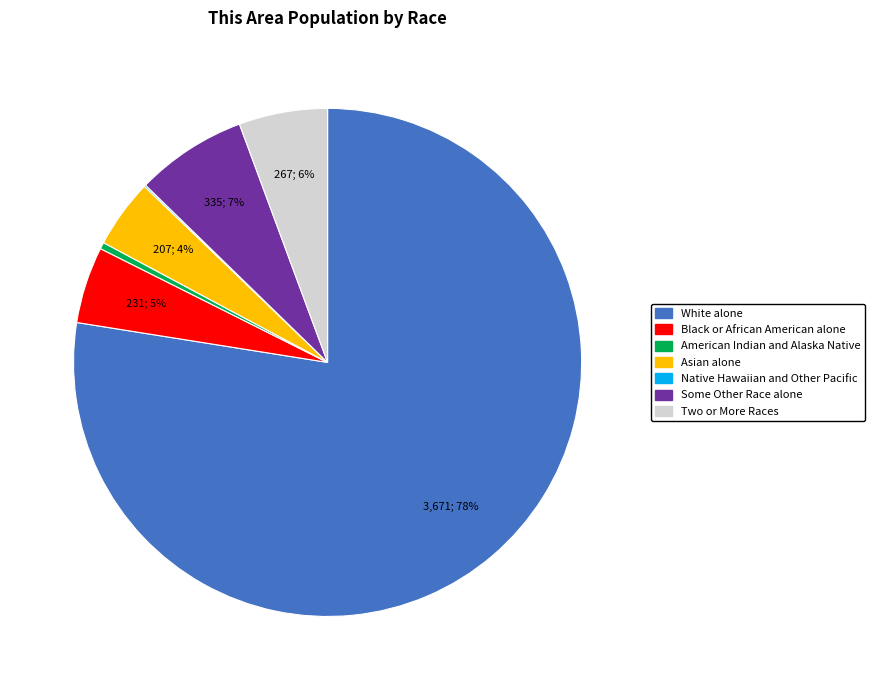

Which slice is the largest?

White alone